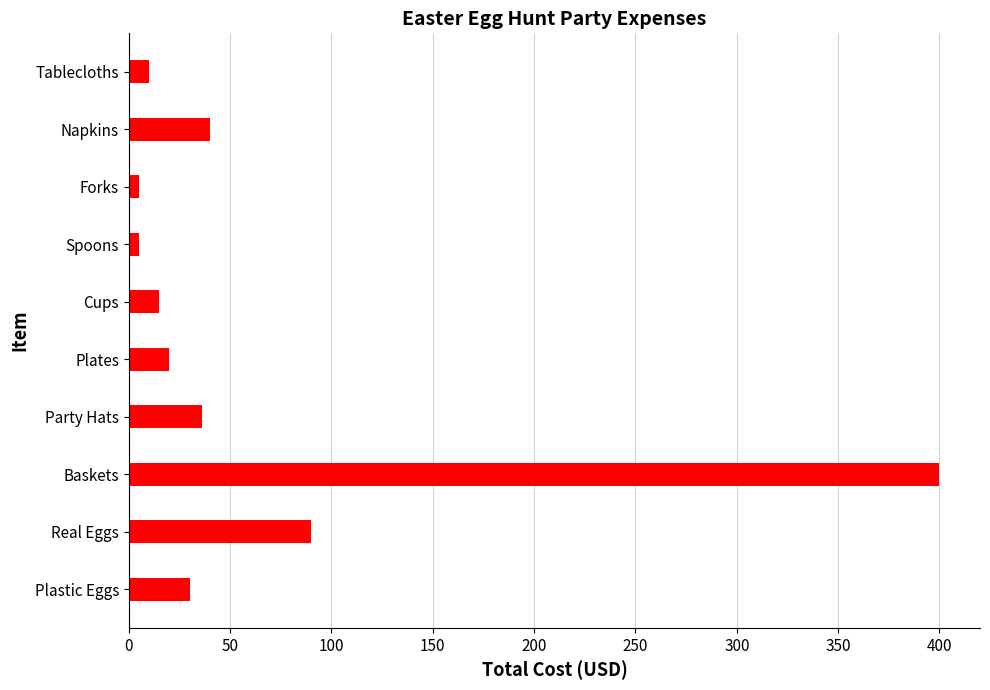

True or false: the data shows 601 at Baskets.

False